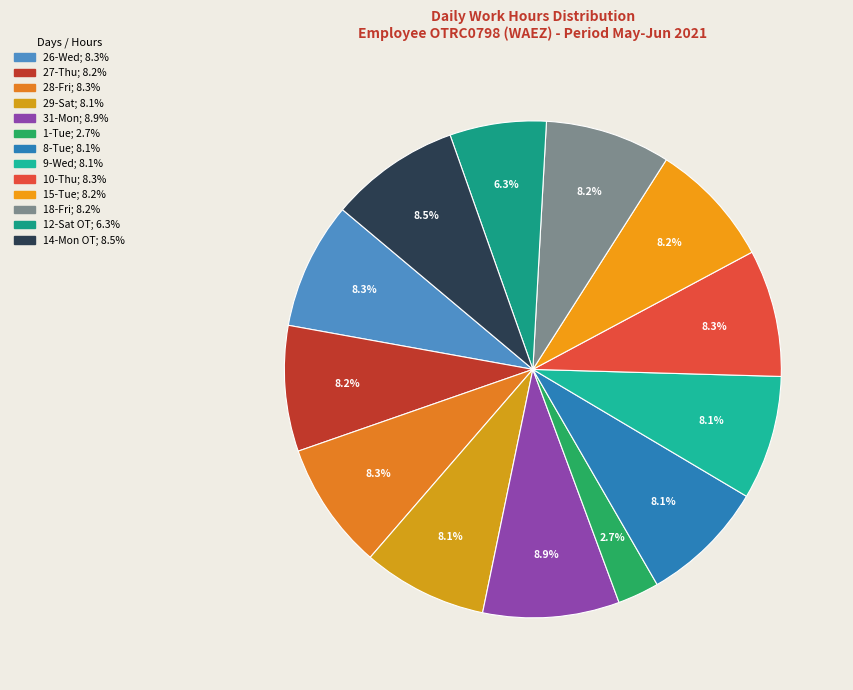

How much of the chart is everything except 14-Mon OT?

91.5%